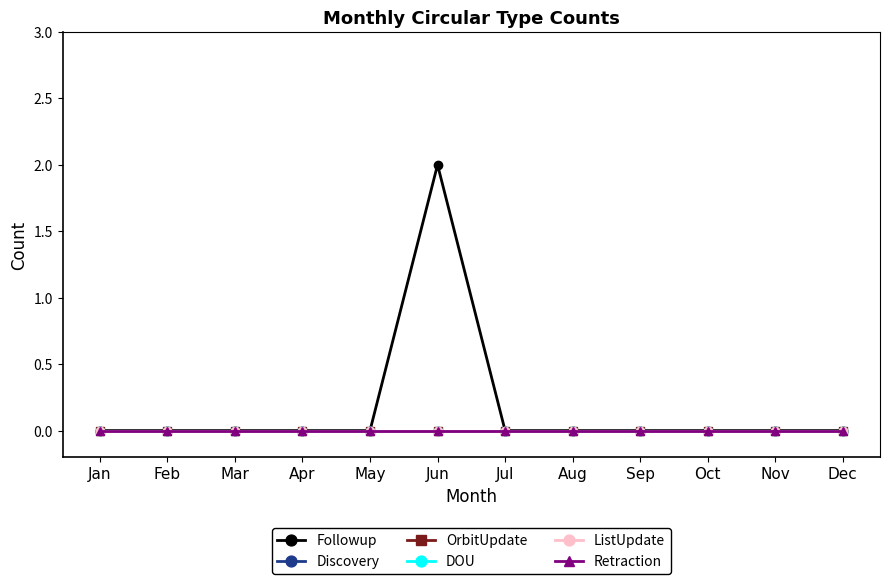

Does the chart have visible grid lines?

No